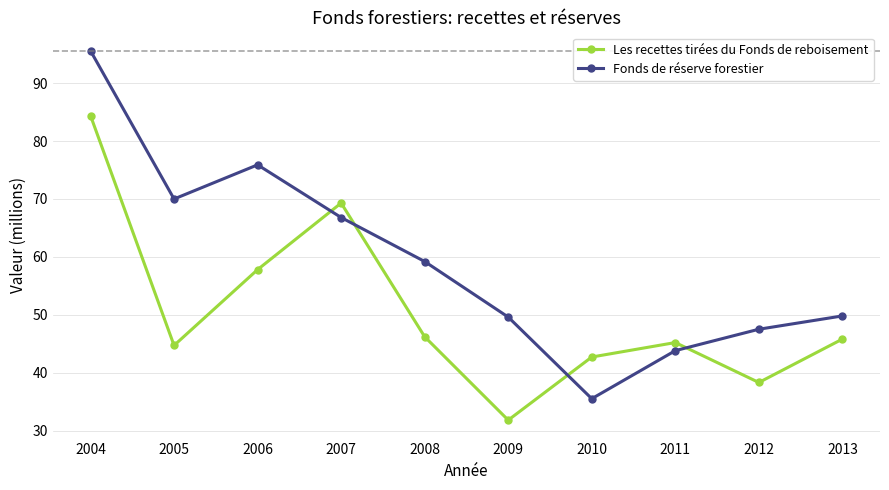

Where is the first local minimum for Les recettes tirées du Fonds de reboisement?

2005